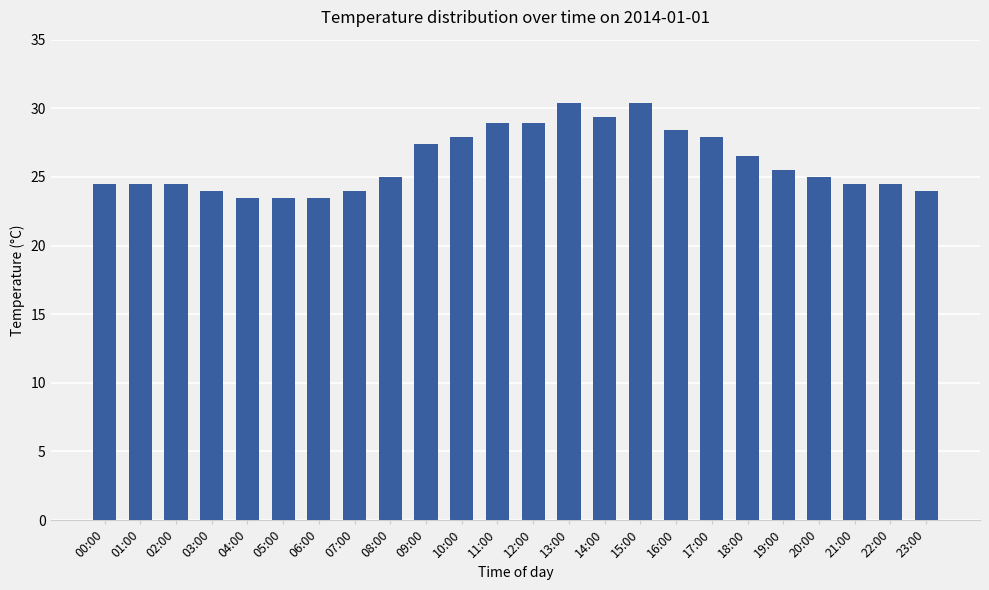

What position from the right is 03:00?

21